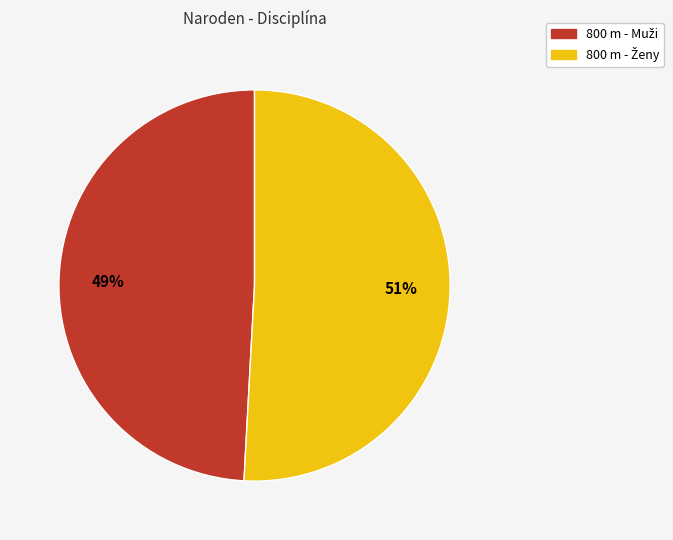

To the nearest percent, what is the difference between the largest and smallest slice percentages?

2%